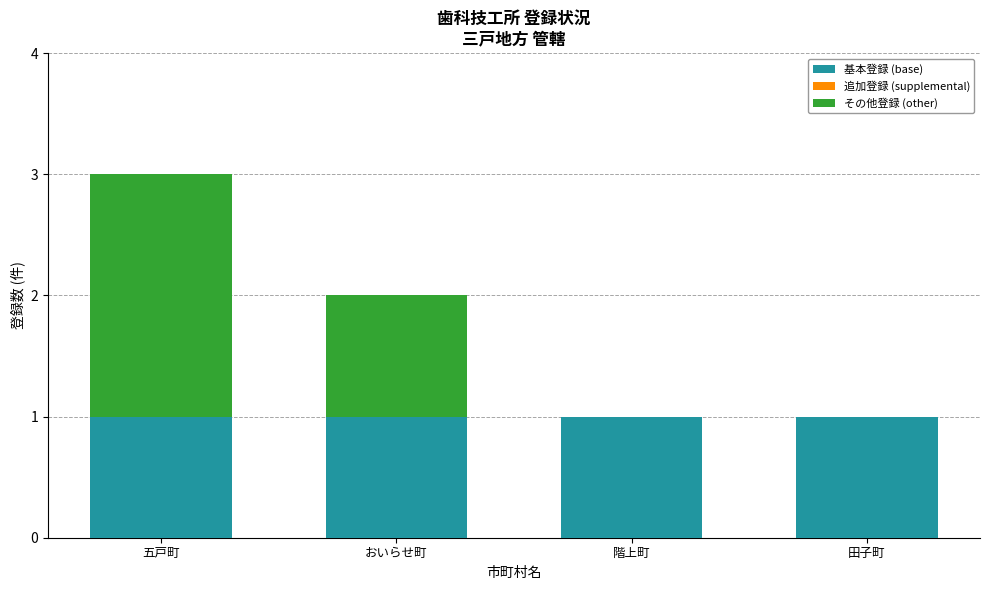

Reading left to right, what are the values for 基本登録 (base)?

五戸町=1	おいらせ町=1	階上町=1	田子町=1